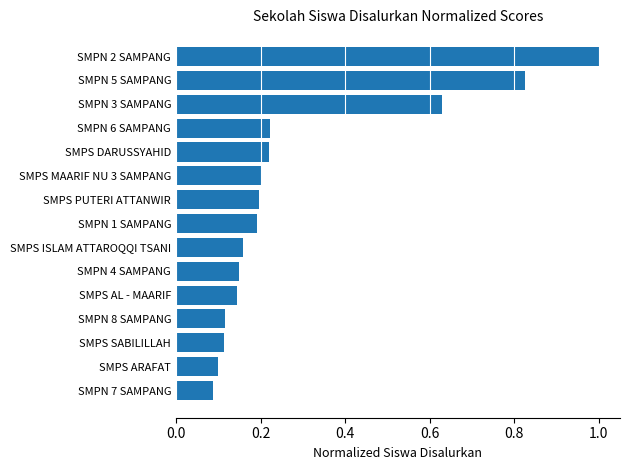

What is the change in value from SMPN 3 SAMPANG to SMPN 2 SAMPANG?

+0.4